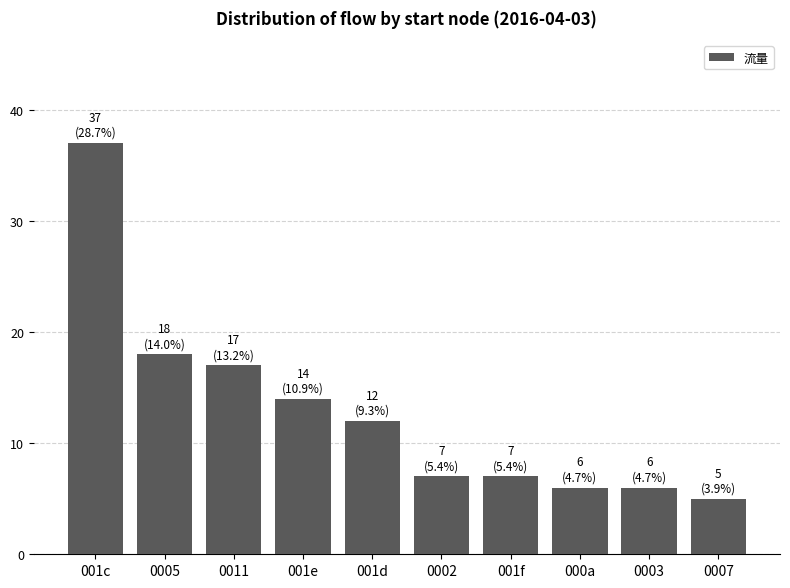

Is it true that the value at 001d is 12?

True